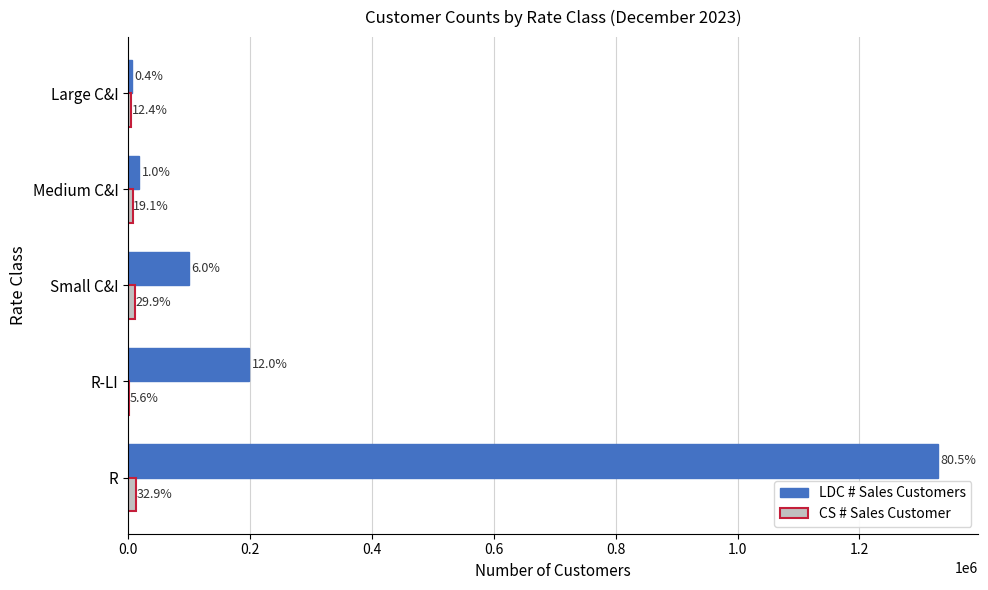

Rank the series by their average value, from lowest to highest.

CS # Sales Customer, LDC # Sales Customers